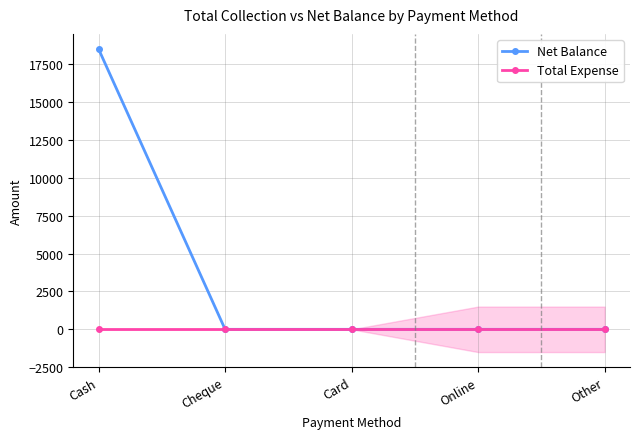

What is the label of the 2nd point from the right?

Online